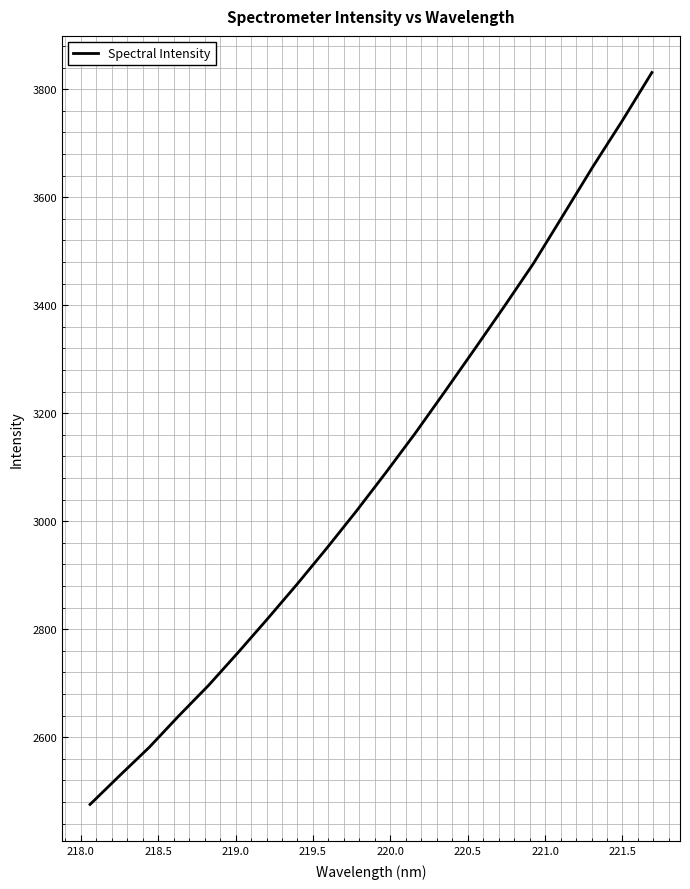

What is the difference between the maximum and minimum values?

1355.6